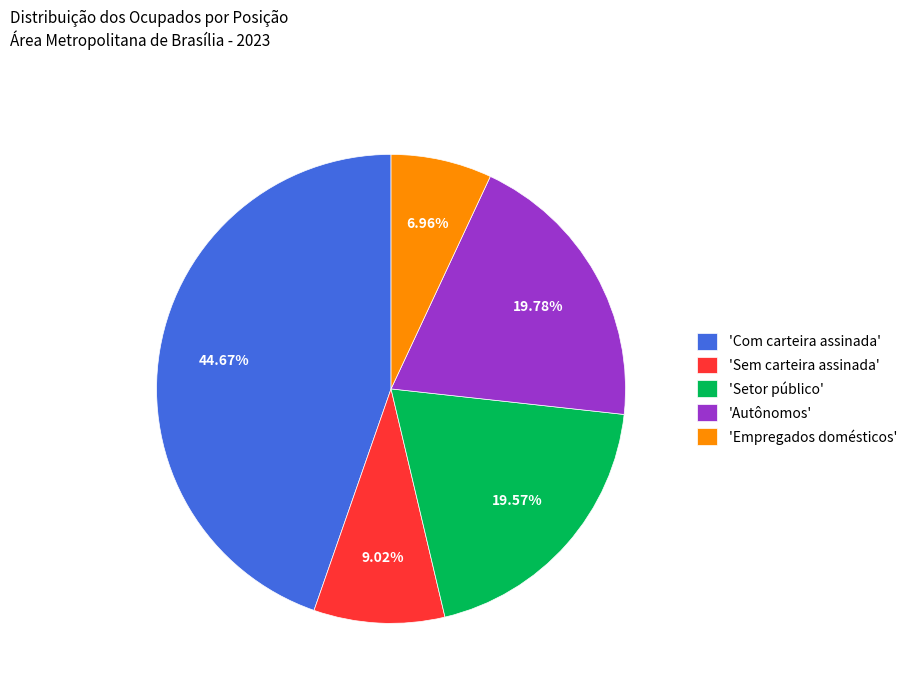

Which has a higher value, 'Setor público' or 'Sem carteira assinada'?

'Setor público'